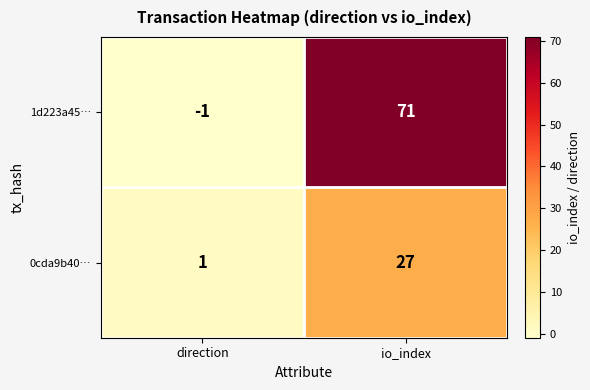

Which series has the widest spread of values?

1d223a45…